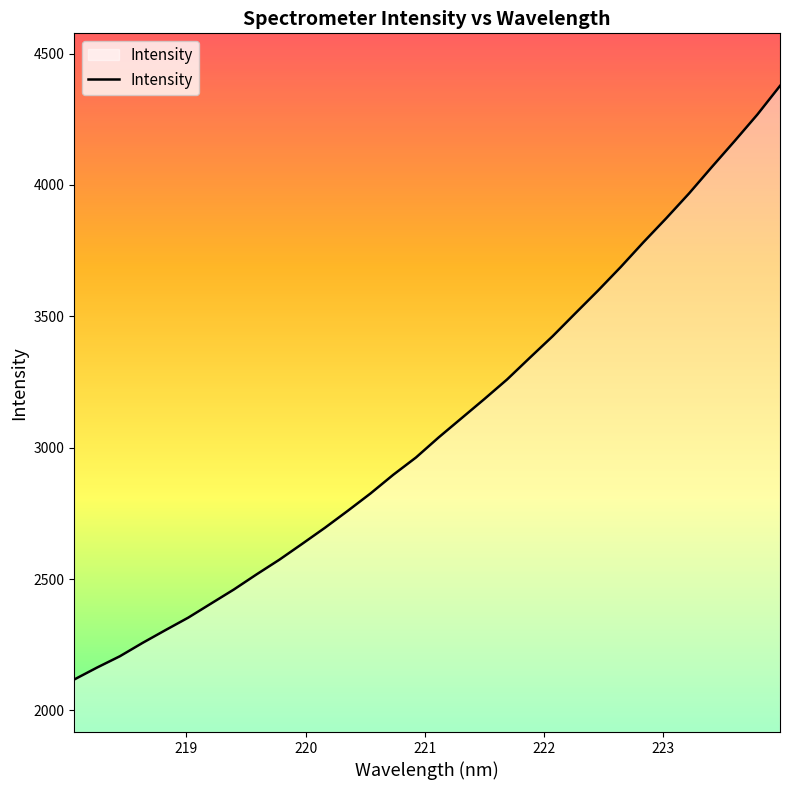

Reading left to right, what are all the values shown in this chart?

2117.7	2163.1	2206.1	2257.1	2305.5	2353.0	2406.6	2460.0	2517.7	2573.5	2633.8	2695.1	2759.4	2825.6	2896.8	2962.7	3039.4	3112.1	3184.9	3259.5	3342.2	3423.9	3511.3	3597.9	3688.0	3782.4	3873.5	3967.7	4068.1	4166.7	4267.5	4377.2